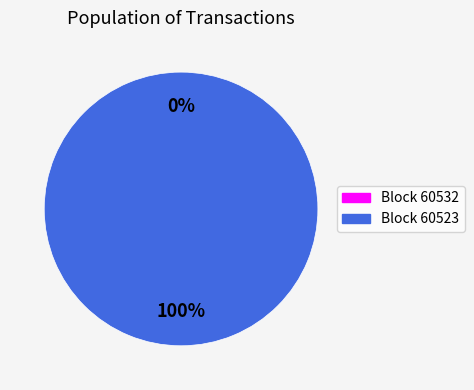

True or false: 60532 accounts for 0% of the total.

True